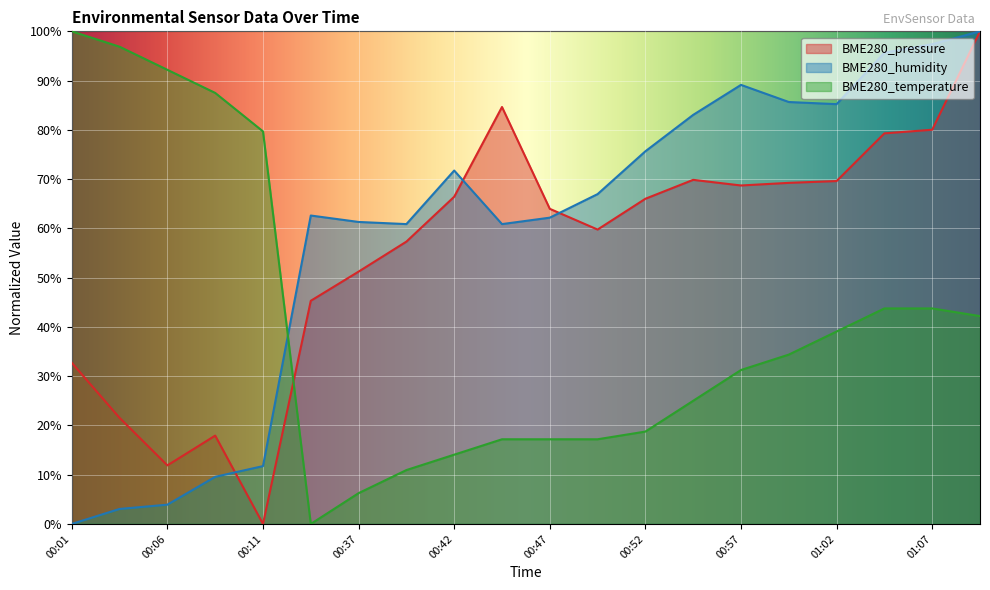

Reading left to right, extract all data points from this chart.

BME280_pressure: 00:01=32.7	00:04=21.5	00:06=11.9	00:09=17.9	00:11=0.0	00:35=45.3	00:37=51.2	00:40=57.3	00:42=66.4	00:45=84.6	00:47=64.0	00:50=59.8	00:52=66.0	00:55=69.9	00:57=68.7	01:00=69.2	01:02=69.6	01:05=79.3	01:07=80.0	01:10=100.0
BME280_humidity: 00:01=0.0	00:04=3.0	00:06=3.9	00:09=9.6	00:11=11.7	00:35=62.6	00:37=61.3	00:40=60.9	00:42=71.7	00:45=60.9	00:47=62.2	00:50=67.0	00:52=75.7	00:55=83.0	00:57=89.1	01:00=85.7	01:02=85.2	01:05=95.7	01:07=97.4	01:10=100.0
BME280_temperature: 00:01=100.0	00:04=96.9	00:06=92.2	00:09=87.5	00:11=79.7	00:35=0.0	00:37=6.3	00:40=10.9	00:42=14.1	00:45=17.2	00:47=17.2	00:50=17.2	00:52=18.8	00:55=25.0	00:57=31.3	01:00=34.4	01:02=39.1	01:05=43.7	01:07=43.7	01:10=42.2